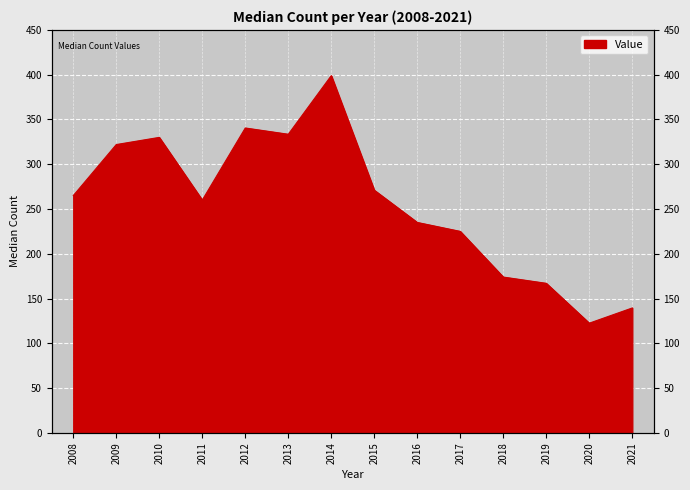

Reading left to right, what are all the values shown in this chart?

2008=265.0	2009=322.0	2010=330.0	2011=260.0	2012=340.5	2013=333.5	2014=399.0	2015=271.0	2016=235.0	2017=225.0	2018=174.0	2019=167.0	2020=122.5	2021=139.5